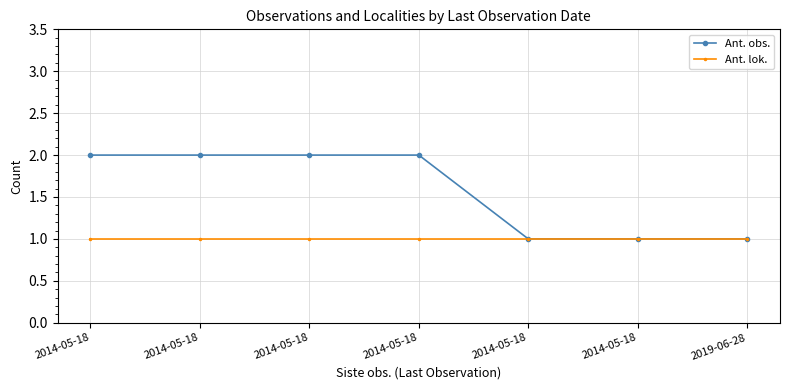

How many lines are shown in the chart?

2